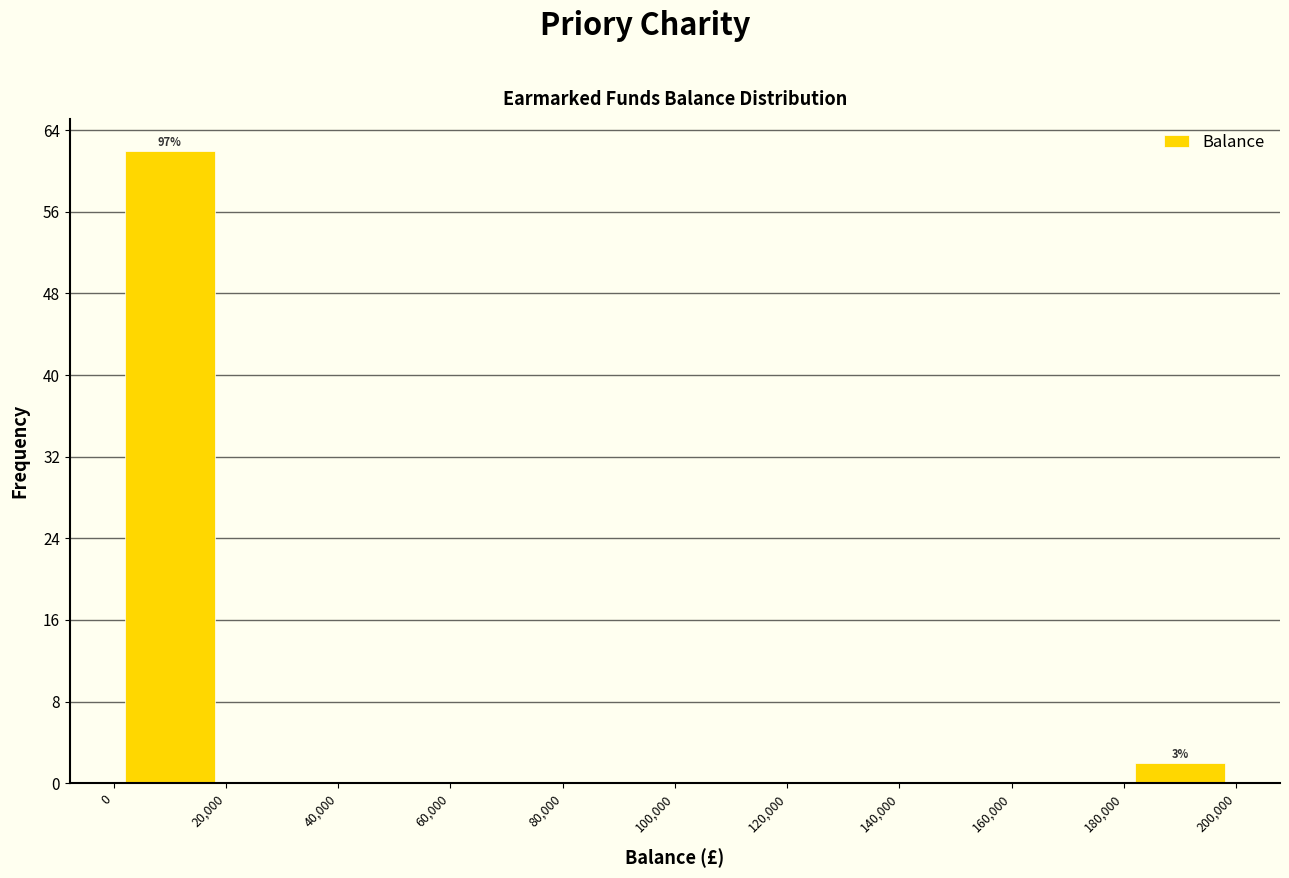

Which range on the x-axis has the tallest bar?

0 to 20,000